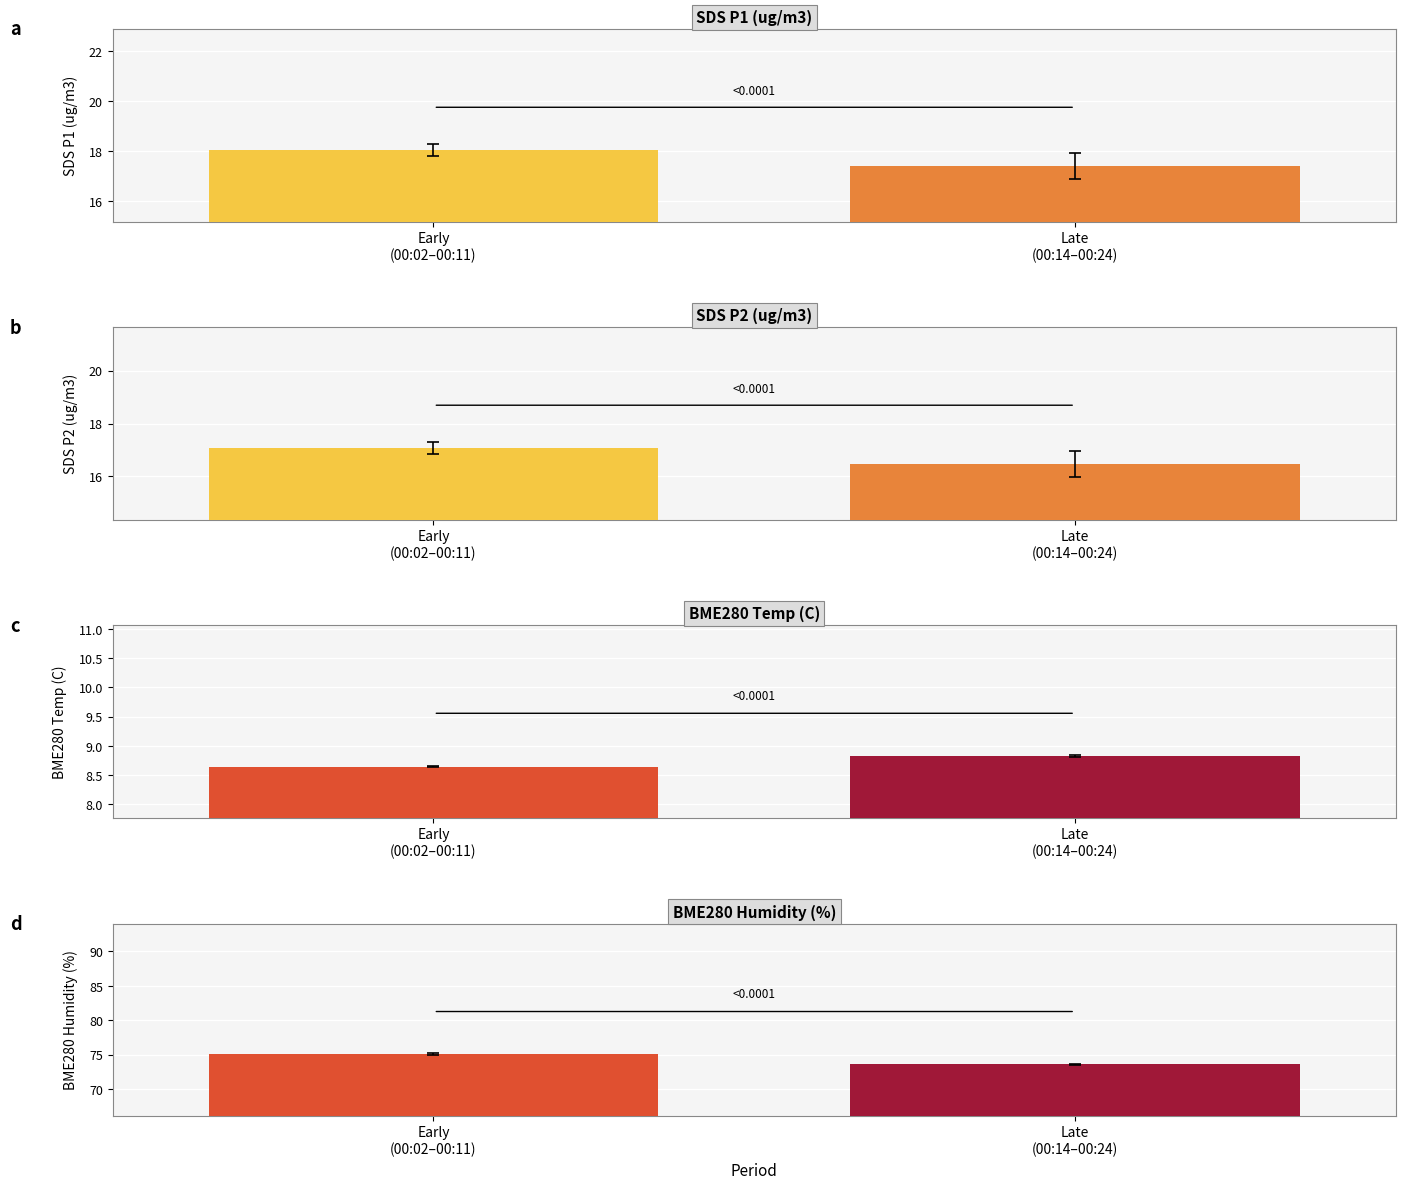

Rank the categories by BME280 Humidity (%) value from lowest to highest.

Late
(00:14–00:24), Early
(00:02–00:11)